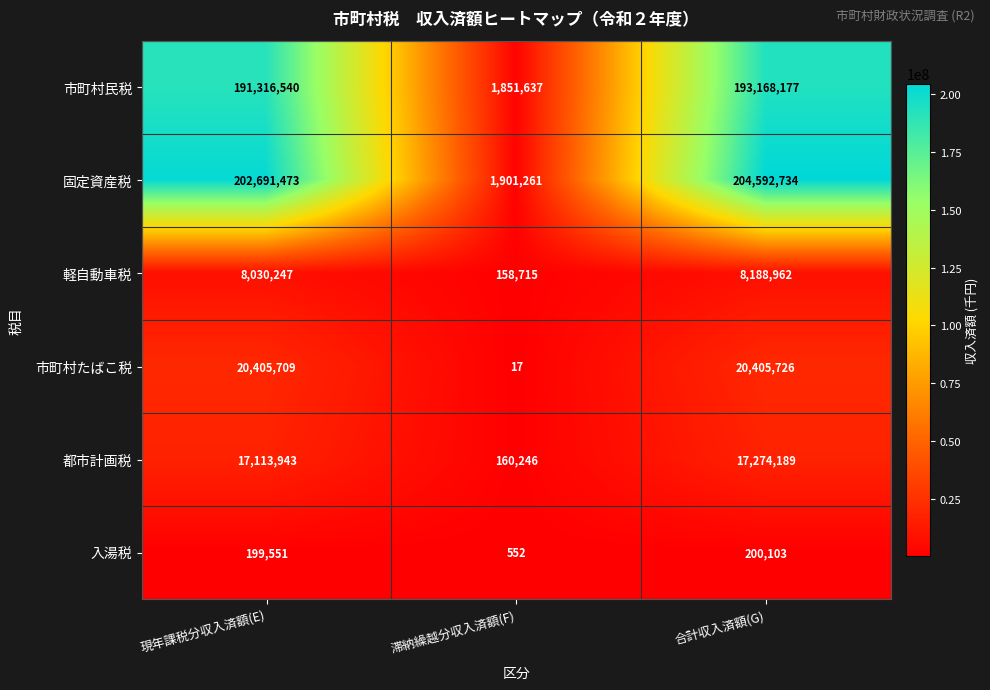

Reading right to left, list all the values displayed in this chart.

市町村民税: 193168177	1851637	191316540
固定資産税: 204592734	1901261	202691473
軽自動車税: 8188962	158715	8030247
市町村たばこ税: 20405726	17	20405709
都市計画税: 17274189	160246	17113943
入湯税: 200103	552	199551